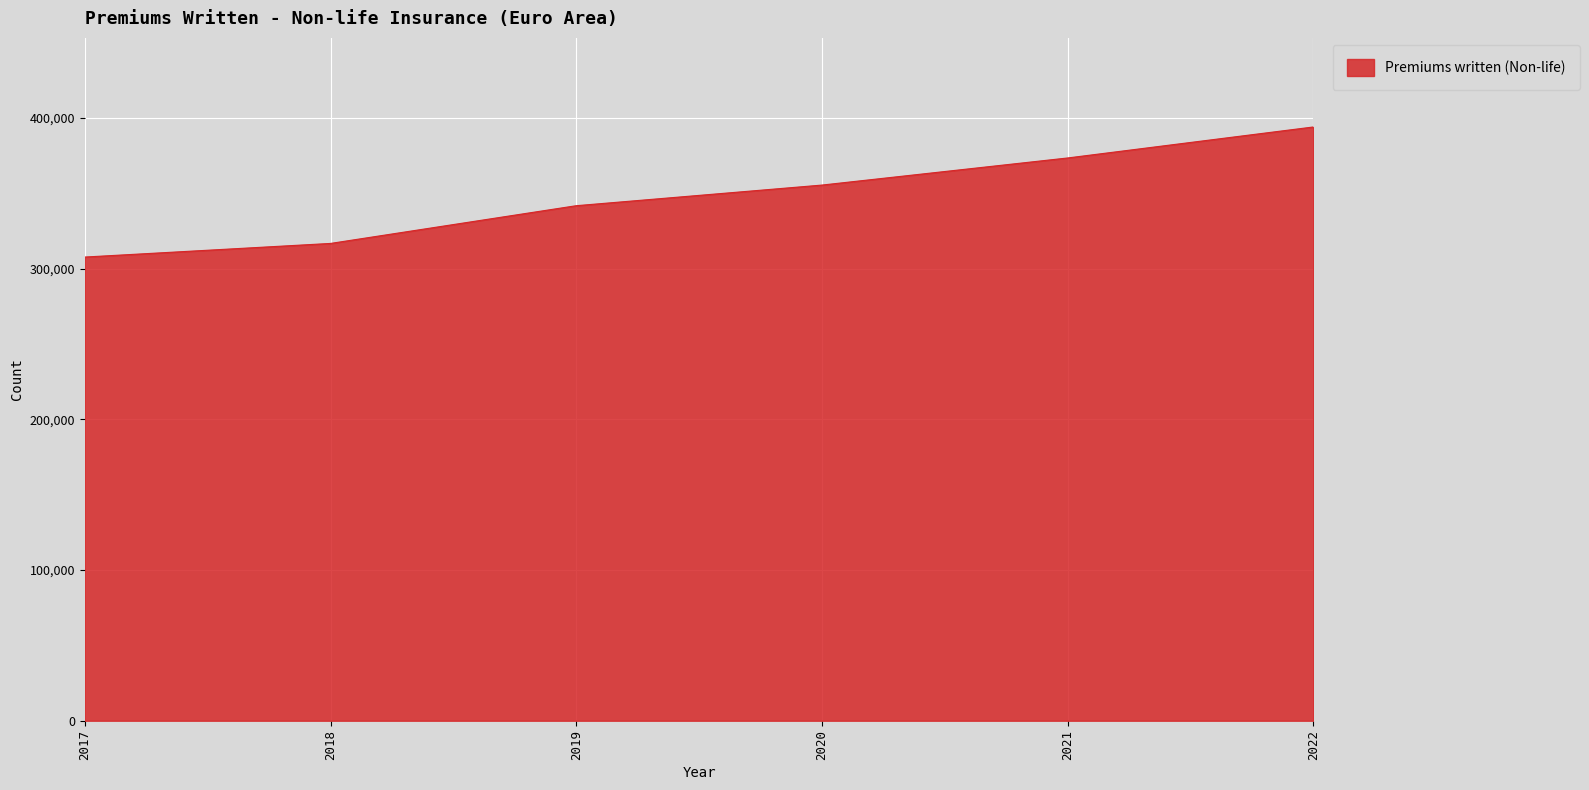

What is the difference between the maximum and second lowest values?

77313.0